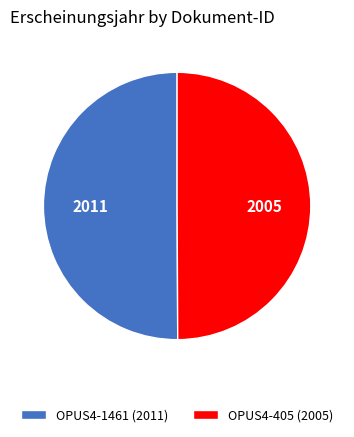

Approximately how many times larger is the value at OPUS4-1461 (2011) compared to OPUS4-405 (2005)?

1.0